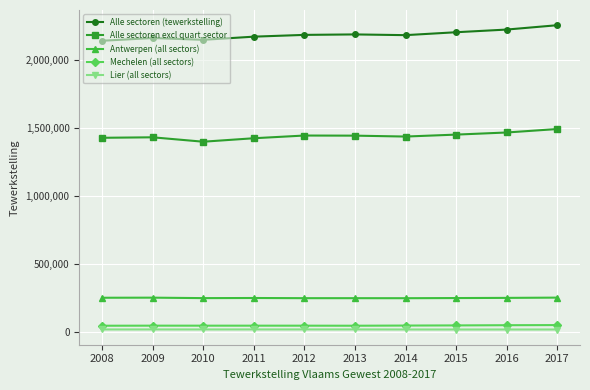

The value of Alle sectoren (tewerkstelling) at 2015 is 2202641. True or false?

True